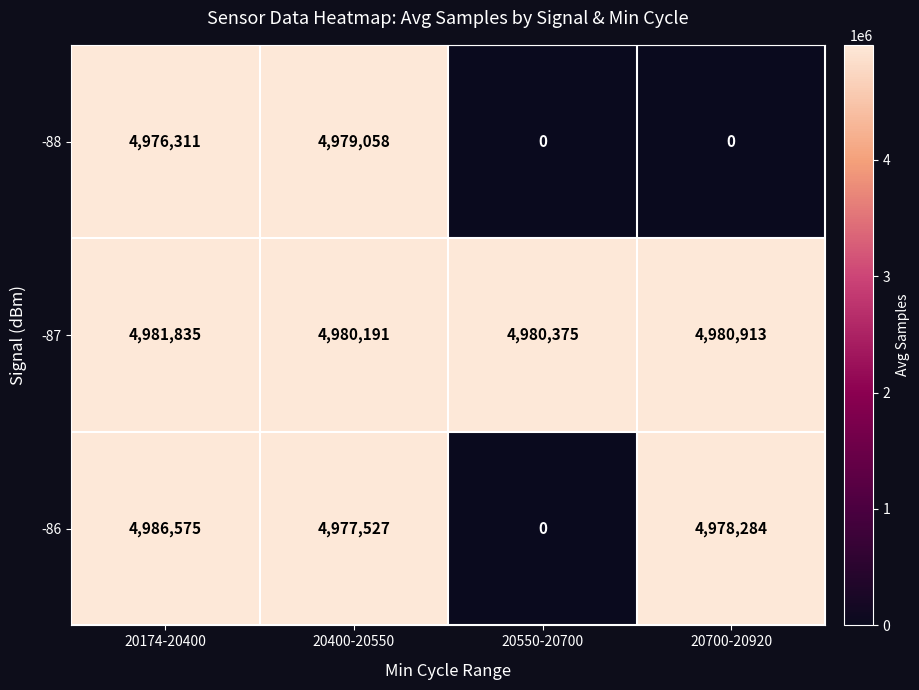

The value of -87 at 20550-20700 is 4980375. True or false?

True